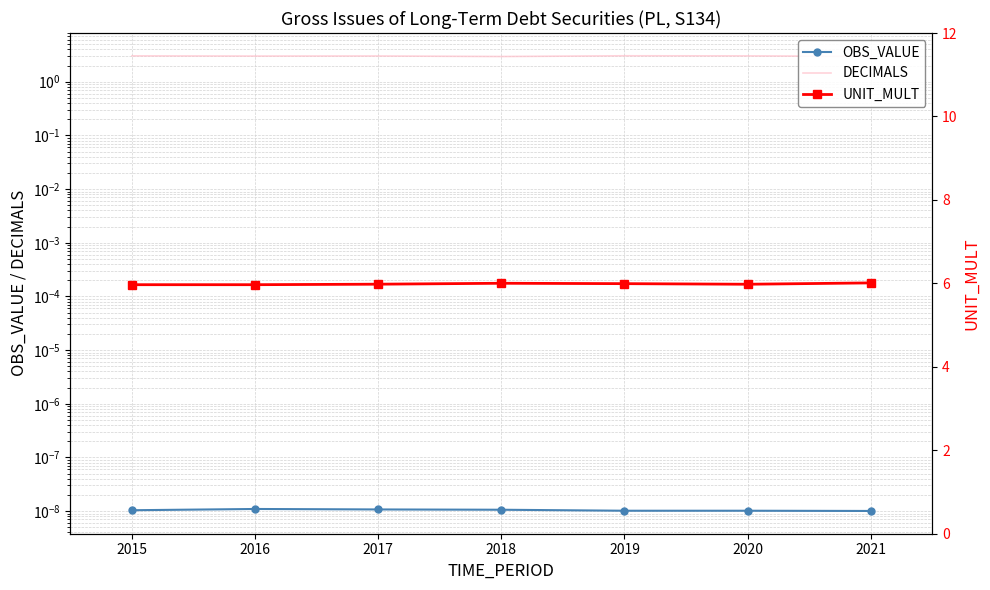

Which series has the largest range (max minus min)?

DECIMALS